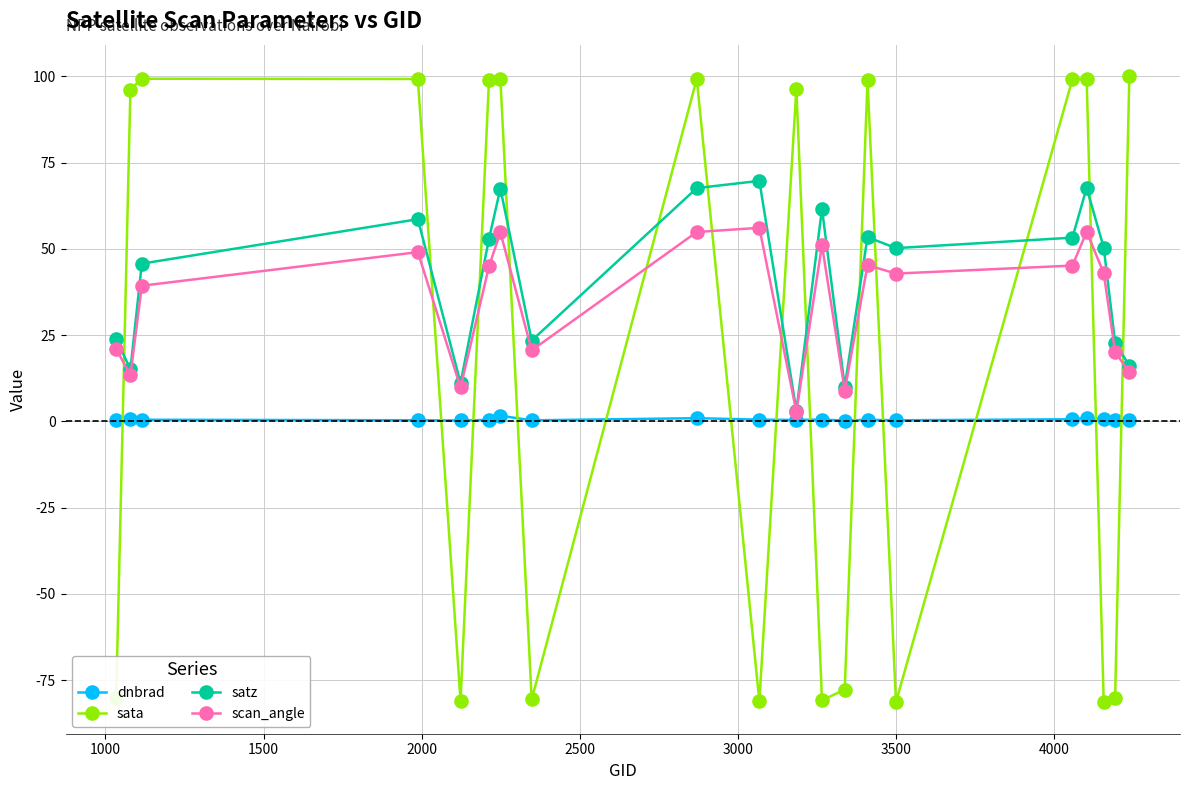

What is the value of the dnbrad point at the 17th from the left?

1.0